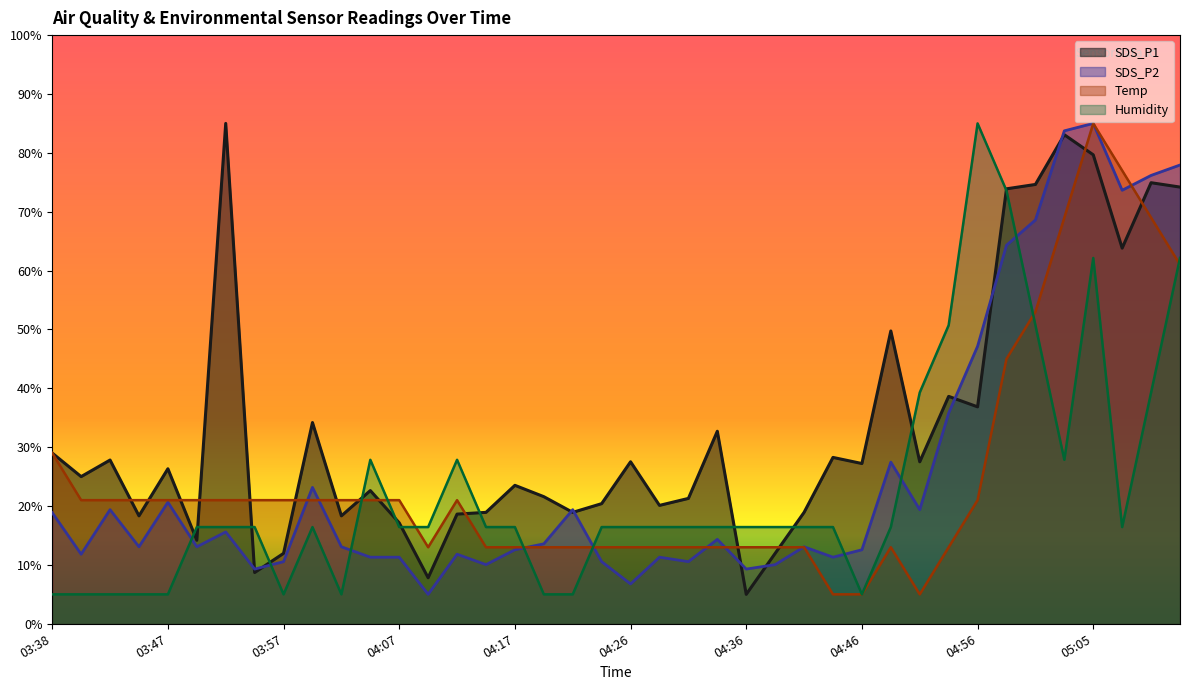

List the labels in order of SDS_P1 value, smallest first.

04:36, 04:09, 03:55, 03:57, 04:39, 03:50, 04:07, 03:45, 04:02, 04:12, 04:14, 04:22, 04:41, 04:29, 04:24, 04:31, 04:19, 04:05, 04:17, 03:40, 03:47, 04:46, 04:26, 04:51, 03:43, 04:44, 03:38, 04:34, 04:00, 04:56, 04:53, 04:48, 05:08, 04:58, 05:13, 05:01, 05:10, 05:05, 05:03, 03:52